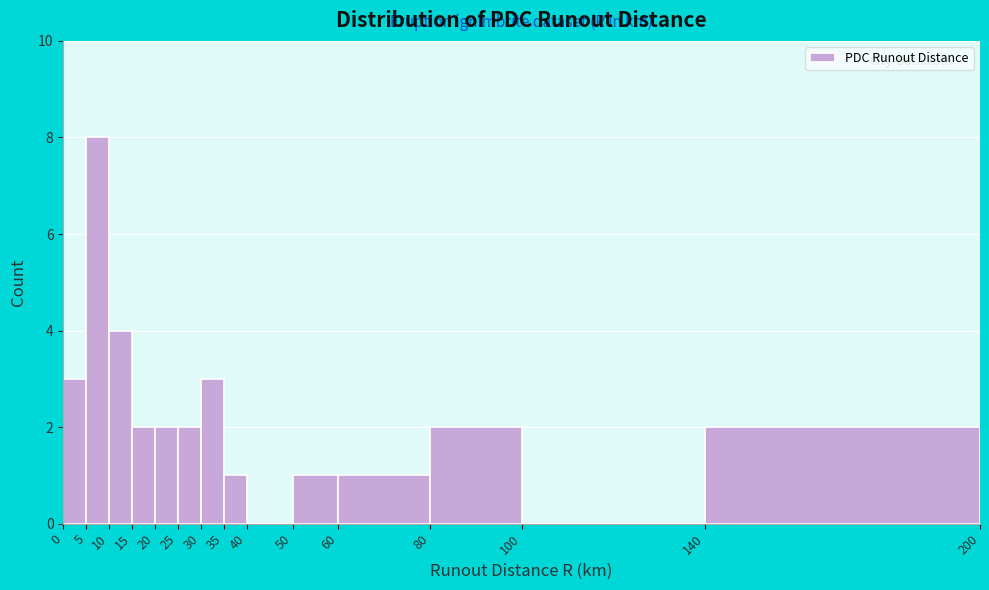

How tall is the bar that spans 50 to 60 on the x-axis? The values are not printed on the chart, so give them approximately, as read against the axis.

1